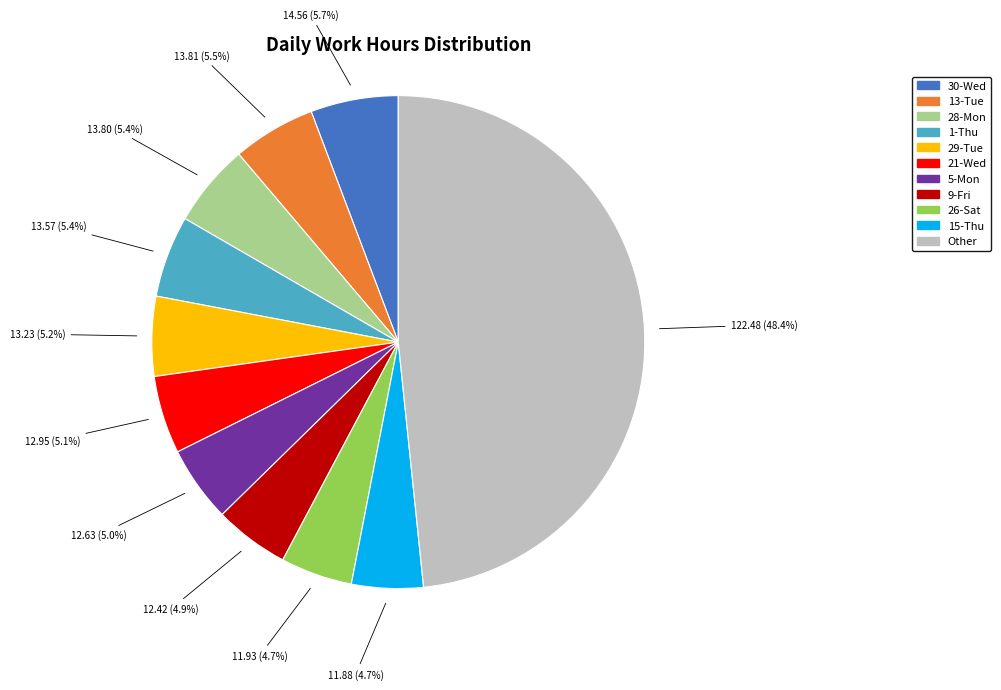

Is it true that 26-Sat is 12% of the pie?

False